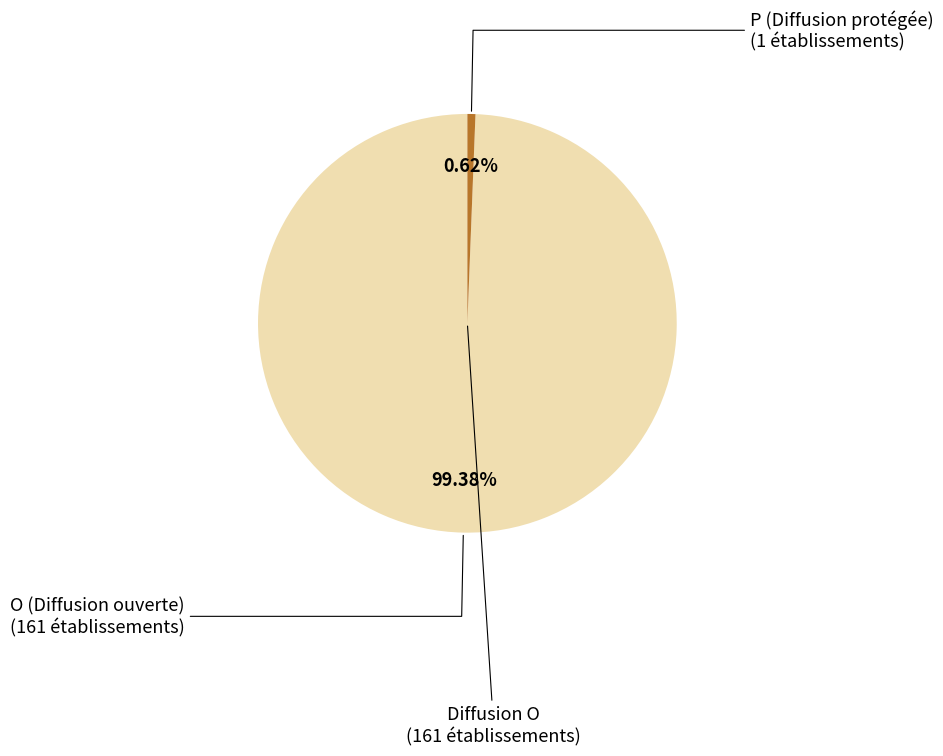

Does any single category account for the majority?

Yes